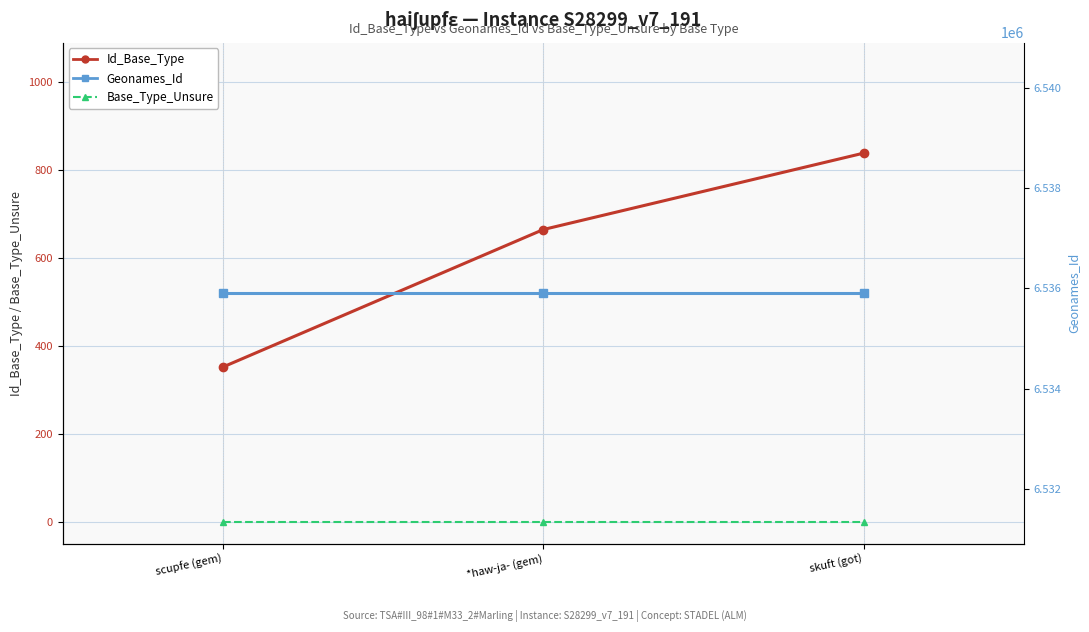

Between scupfe (gem) and skuft (got), which series saw the biggest shift?

Id_Base_Type